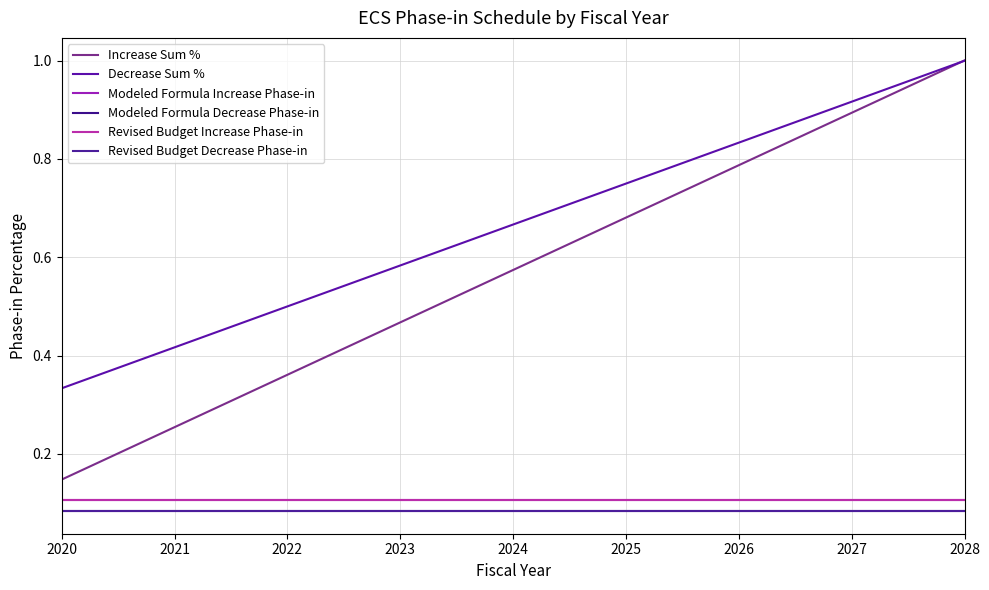

Does the chart have visible grid lines?

Yes